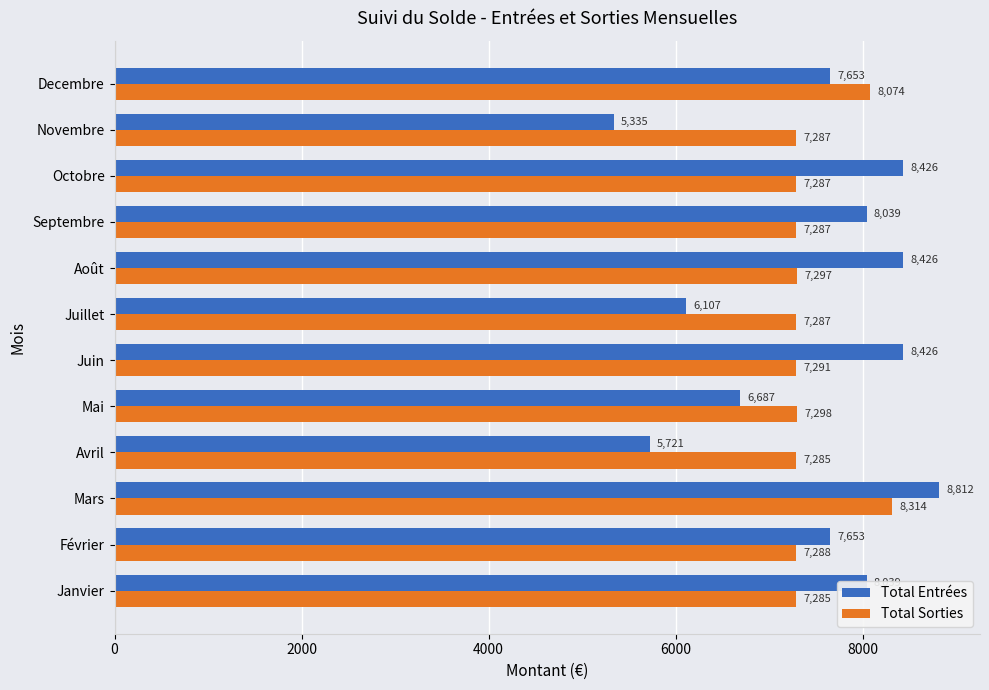

Which series has the largest range (max minus min)?

Total Entrées